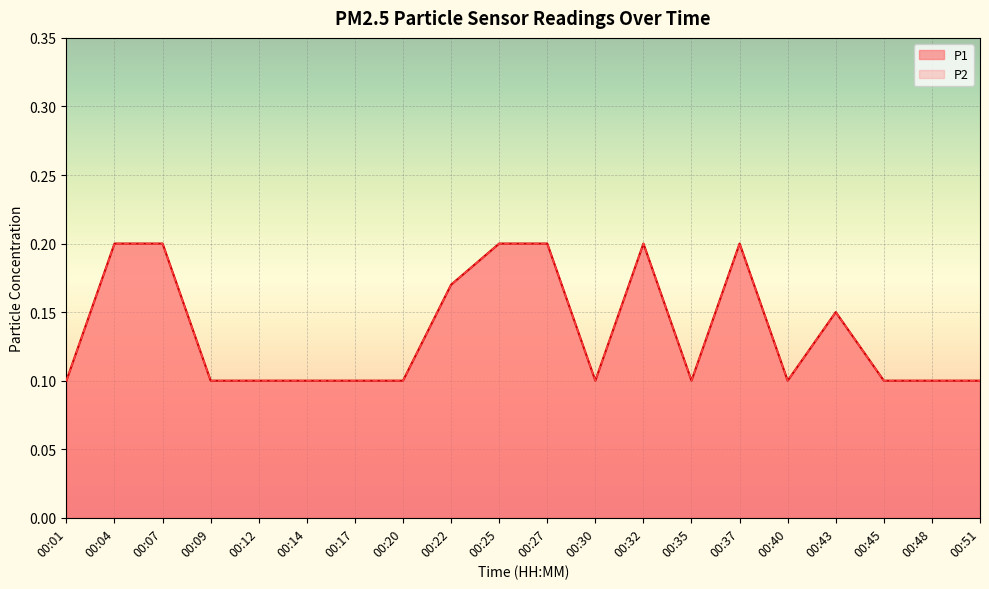

How many interior local valleys does the P1 series have?

3